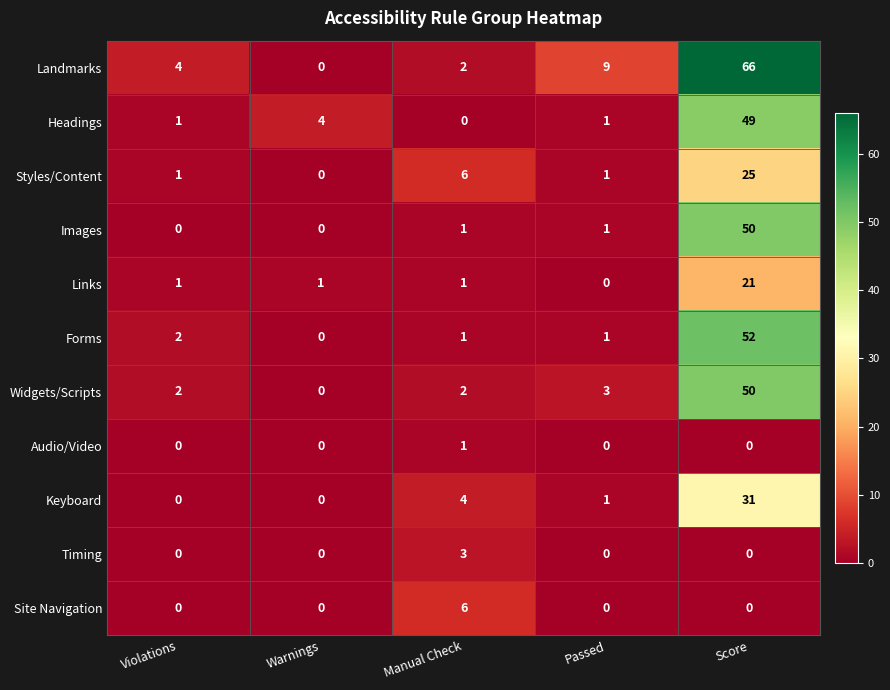

What is the maximum value for Widgets/Scripts?

50